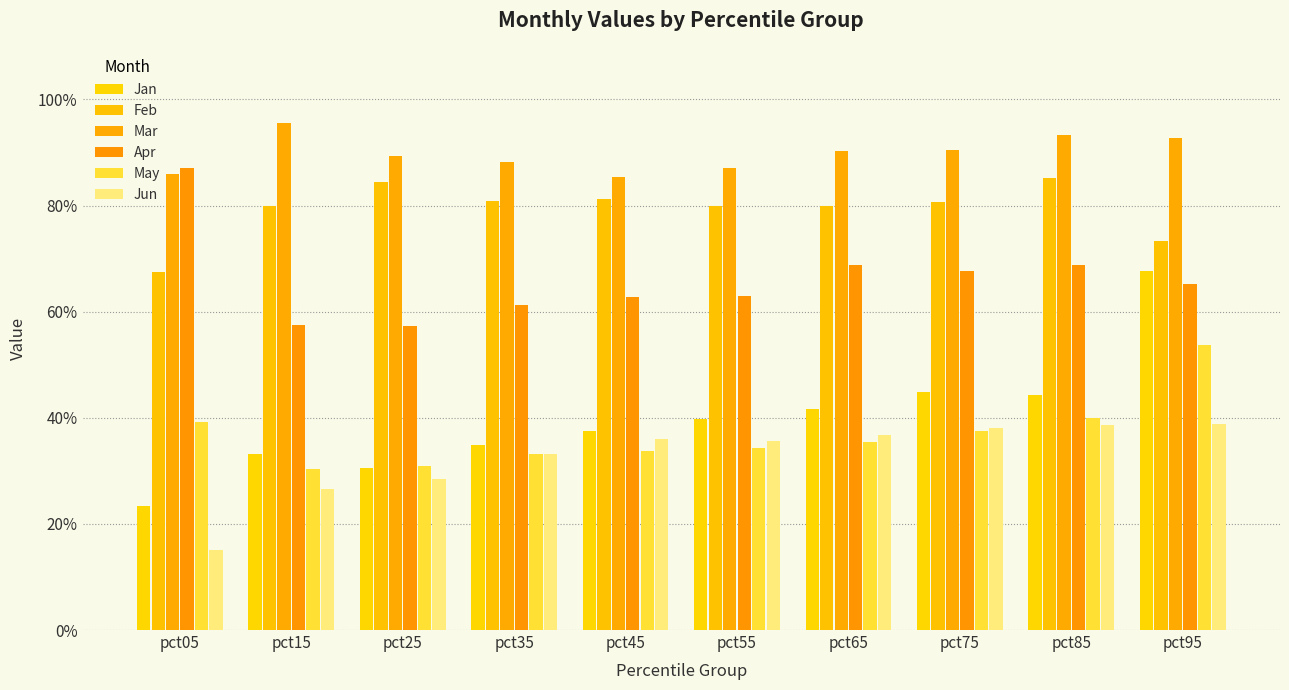

What is the total value across all series at pct25?

3.2